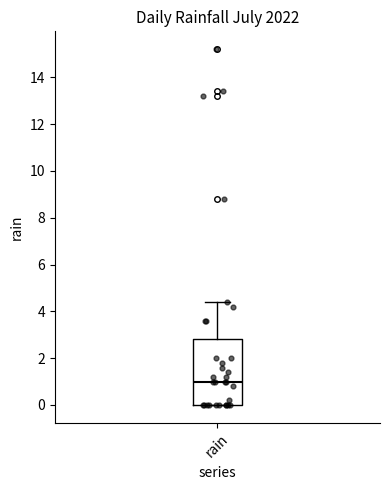

Read this box plot against the y-axis: the position of the median line, the range covered by the box, and the ends of both whiskers. The values are not printed on the chart, so give them approximately, as read against the axis.

median 1.0, box 0.0 to 2.8, whiskers 0.0 to 4.4